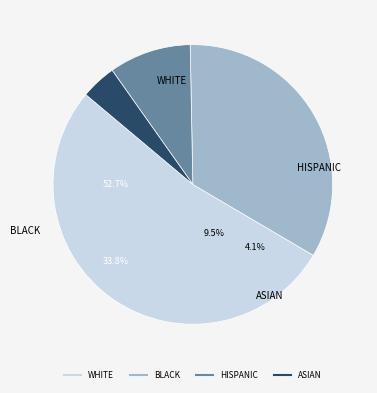

How many slices are in this pie chart?

4